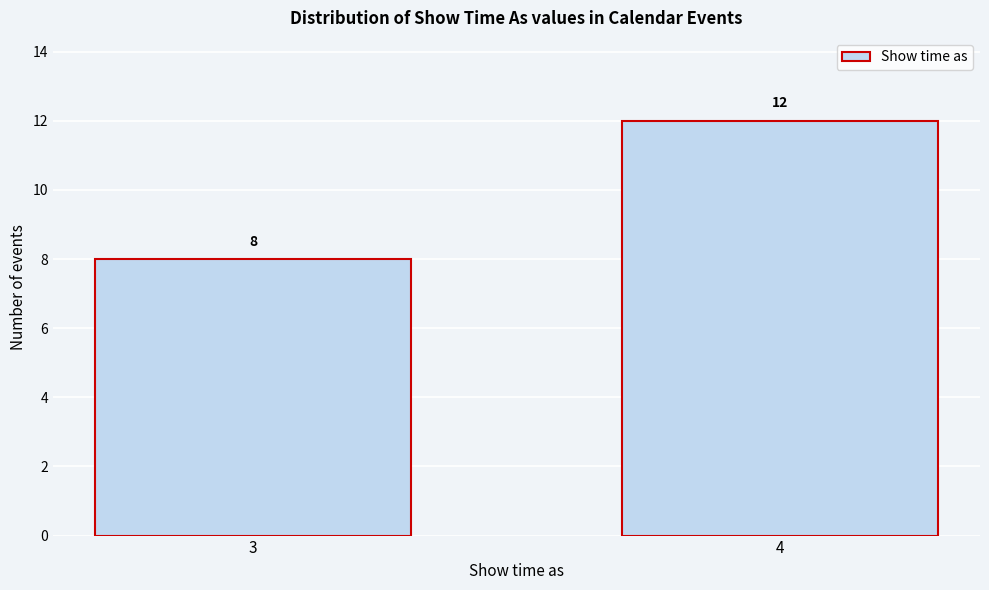

Reading left to right, extract all data points from this chart.

8	12